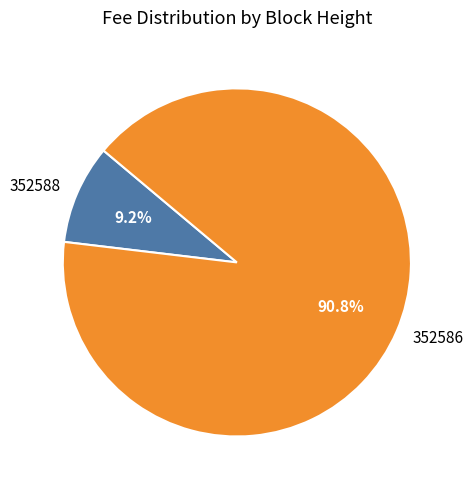

To the nearest percent, what is the combined percentage of 352586 and 352588?

100%